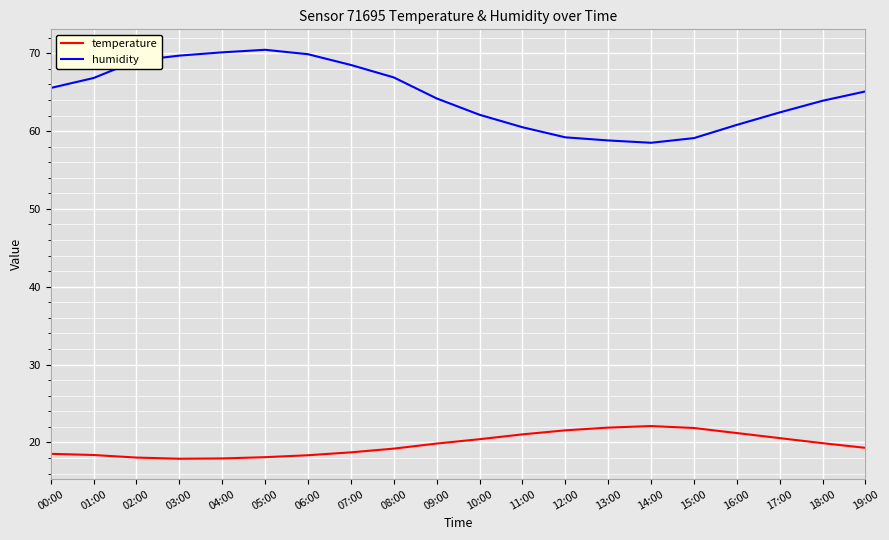

What is the smallest value displayed?

17.9